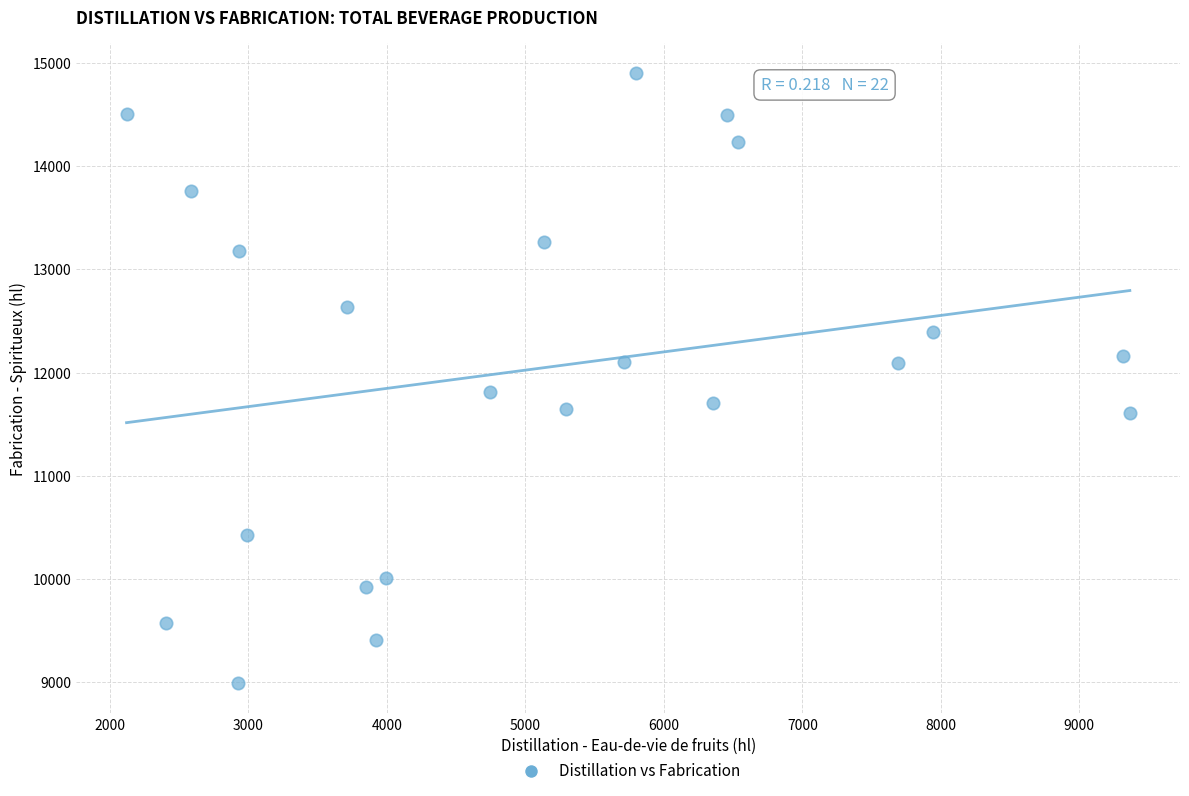

What is the range of Y values (max minus min)?

5902.0